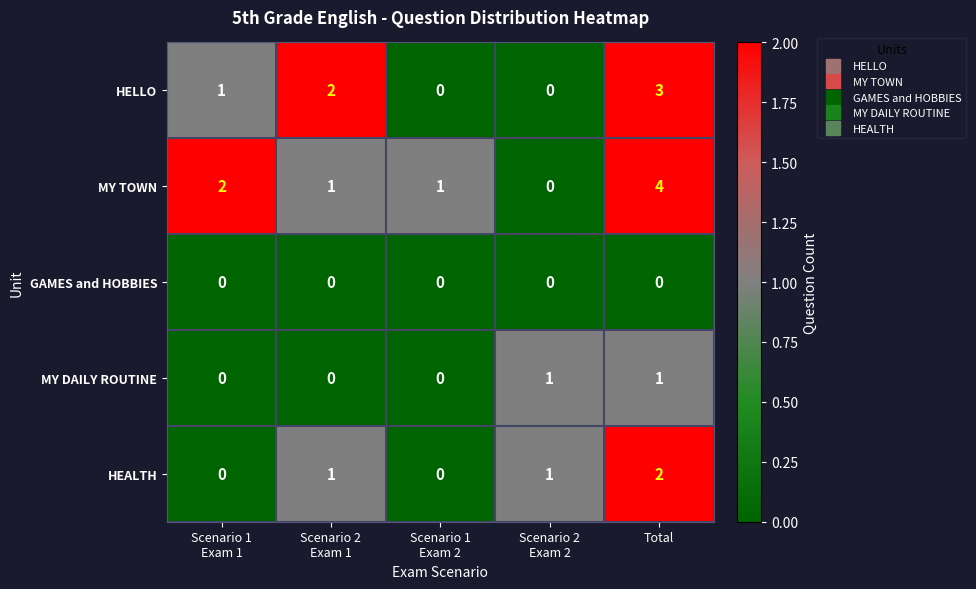

Reading left to right, list all the values displayed in this chart.

HELLO: 1	2	0	0	3
MY TOWN: 2	1	1	0	4
GAMES and HOBBIES: 0	0	0	0	0
MY DAILY ROUTINE: 0	0	0	1	1
HEALTH: 0	1	0	1	2